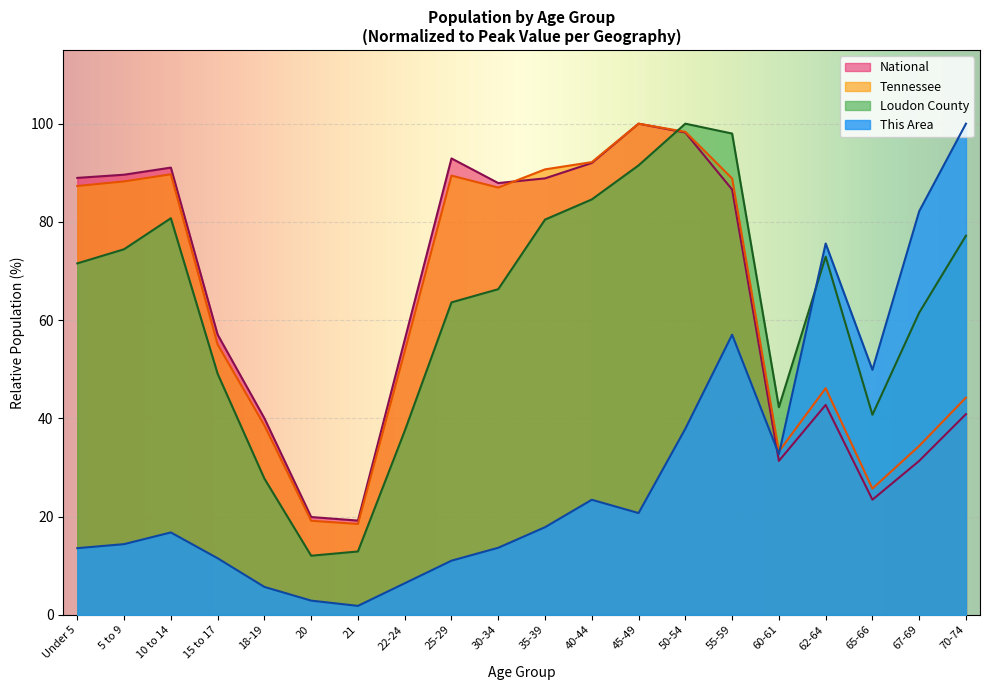

Reading right to left, what are all the values shown in this chart?

This Area: 70-74=100.0	67-69=82.2	65-66=49.9	62-64=75.6	60-61=32.7	55-59=57.0	50-54=37.9	45-49=20.7	40-44=23.4	35-39=17.8	30-34=13.6	25-29=11.0	22-24=6.4	21=1.8	20=2.9	18-19=5.7	15 to 17=11.5	10 to 14=16.8	5 to 9=14.4	Under 5=13.6
Loudon County: 70-74=77.2	67-69=61.5	65-66=40.7	62-64=72.9	60-61=42.3	55-59=98.0	50-54=100.0	45-49=91.5	40-44=84.6	35-39=80.5	30-34=66.3	25-29=63.6	22-24=37.4	21=12.9	20=12.0	18-19=27.7	15 to 17=49.1	10 to 14=80.7	5 to 9=74.4	Under 5=71.5
Tennessee: 70-74=44.2	67-69=34.4	65-66=25.7	62-64=46.1	60-61=33.2	55-59=88.8	50-54=98.3	45-49=100.0	40-44=92.2	35-39=90.7	30-34=87.0	25-29=89.4	22-24=53.6	21=18.5	20=19.1	18-19=38.6	15 to 17=55.0	10 to 14=89.7	5 to 9=88.2	Under 5=87.3
National: 70-74=40.9	67-69=31.3	65-66=23.4	62-64=42.7	60-61=31.3	55-59=86.6	50-54=98.2	45-49=100.0	40-44=92.0	35-39=88.9	30-34=87.9	25-29=92.9	22-24=56.0	21=19.2	20=19.9	18-19=40.0	15 to 17=57.0	10 to 14=91.1	5 to 9=89.6	Under 5=89.0